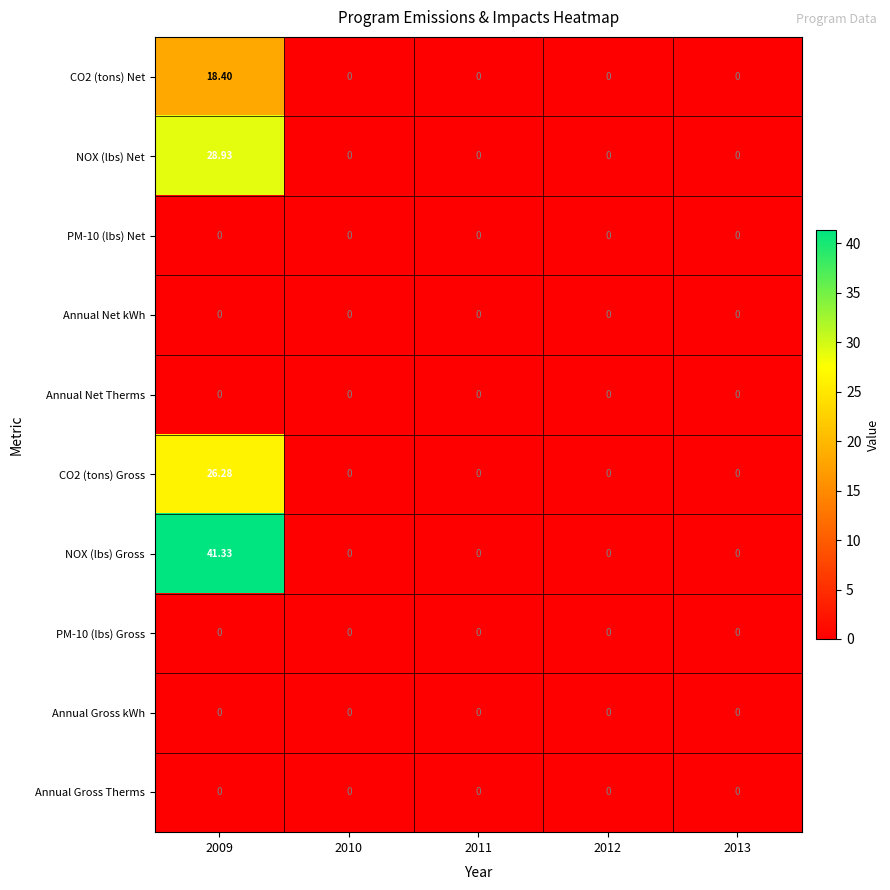

How many series are shown in this chart?

10